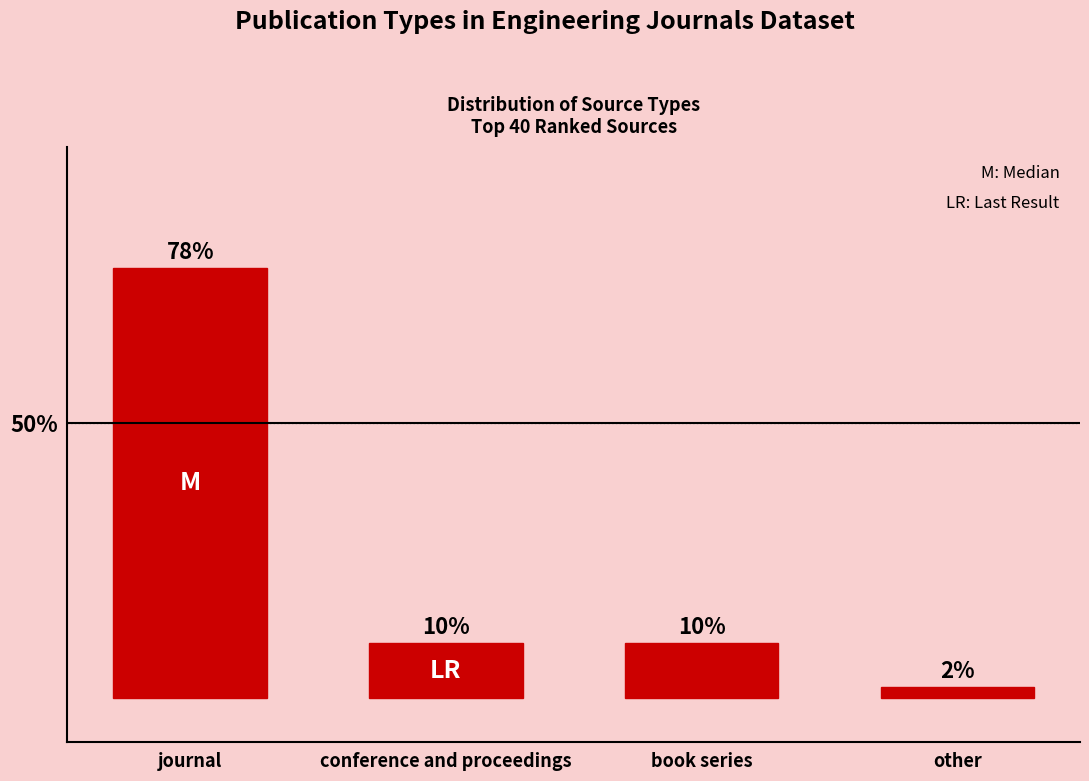

How many values are between 10 and 78?

3